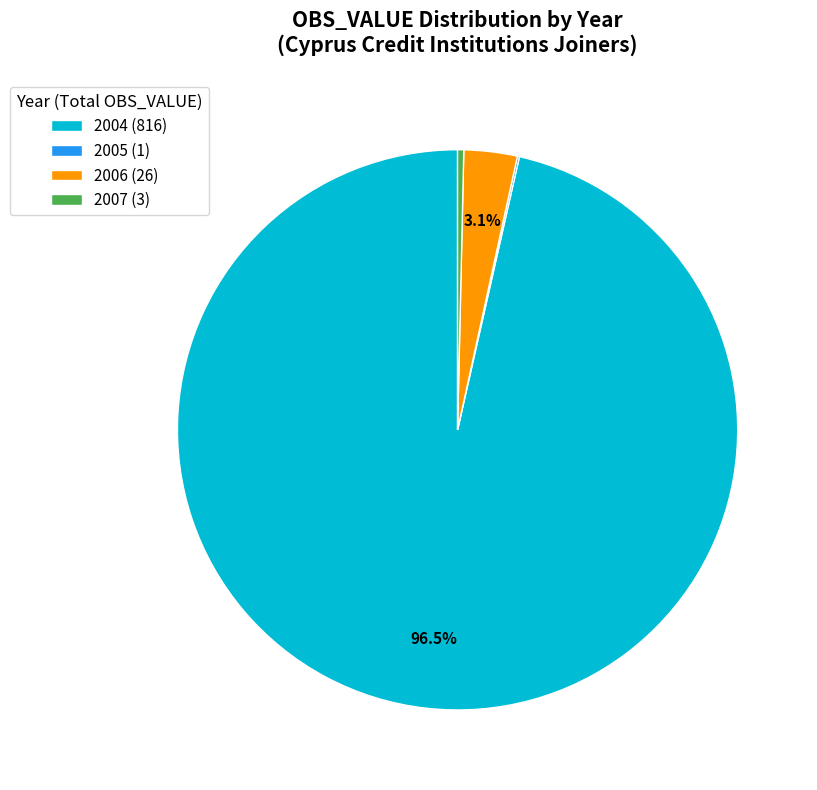

Between 2007 (3) and 2006 (26), which is larger?

2006 (26)